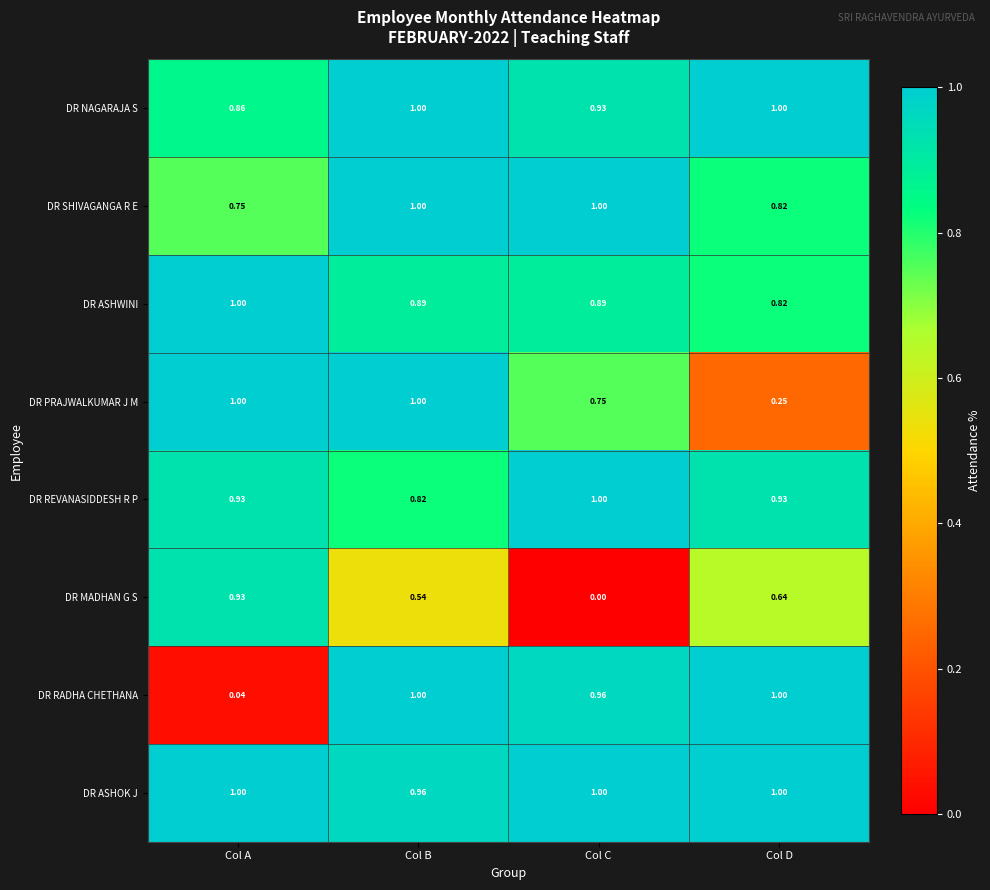

Which label corresponds to the smallest value in the chart?

Col C